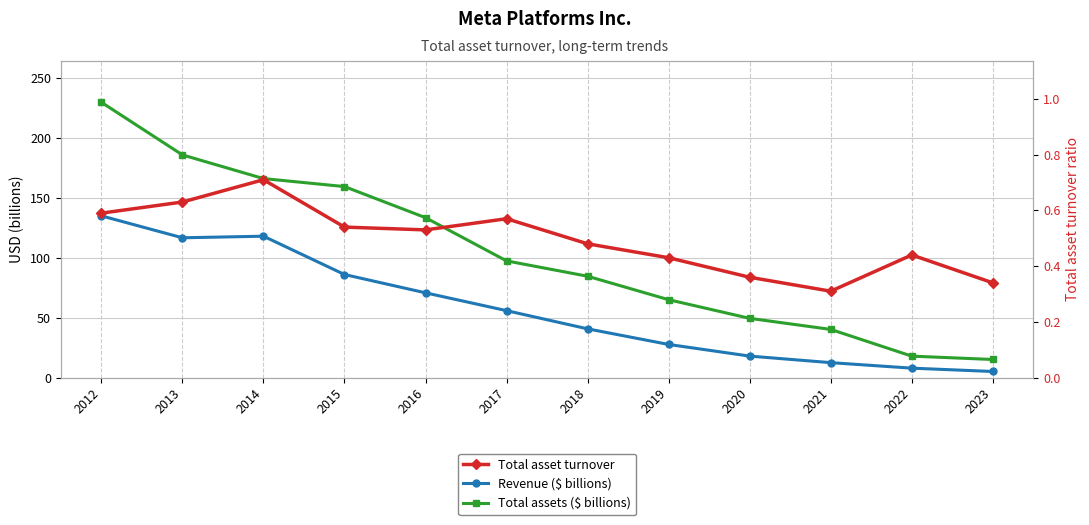

What is the value of the Total asset turnover point at the 7th from the left?

0.5